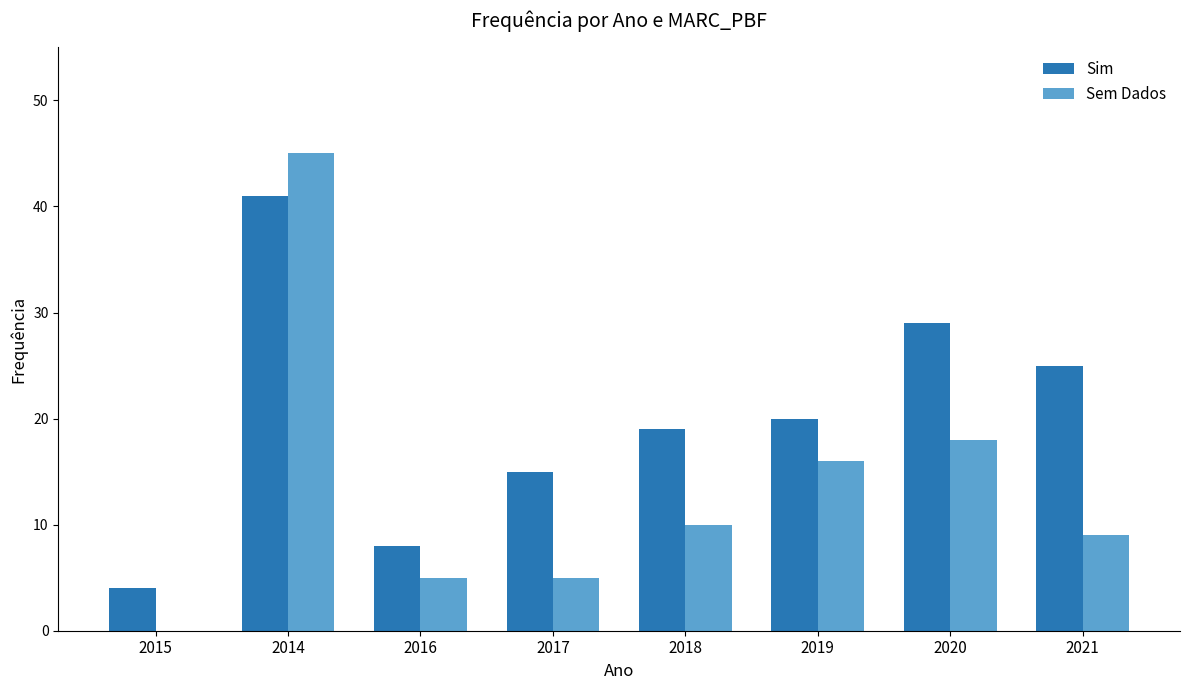

Are the bars horizontal?

No